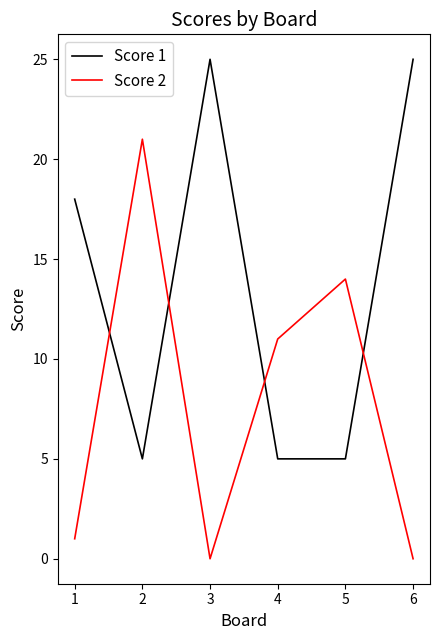

Is the value of Score 1 at 4 greater than the value of Score 2 at 4?

No